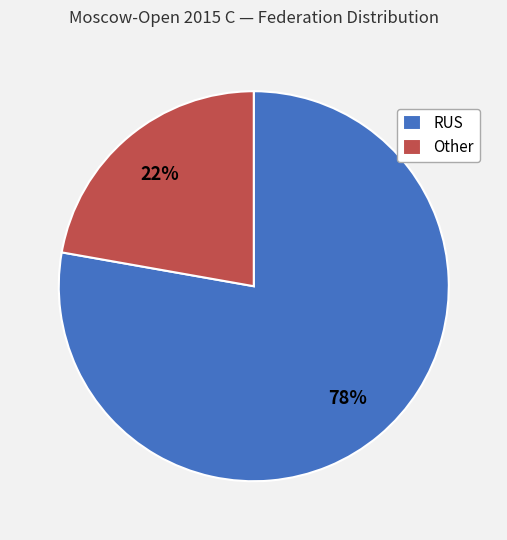

Do RUS and Other together represent more than half of the pie?

Yes